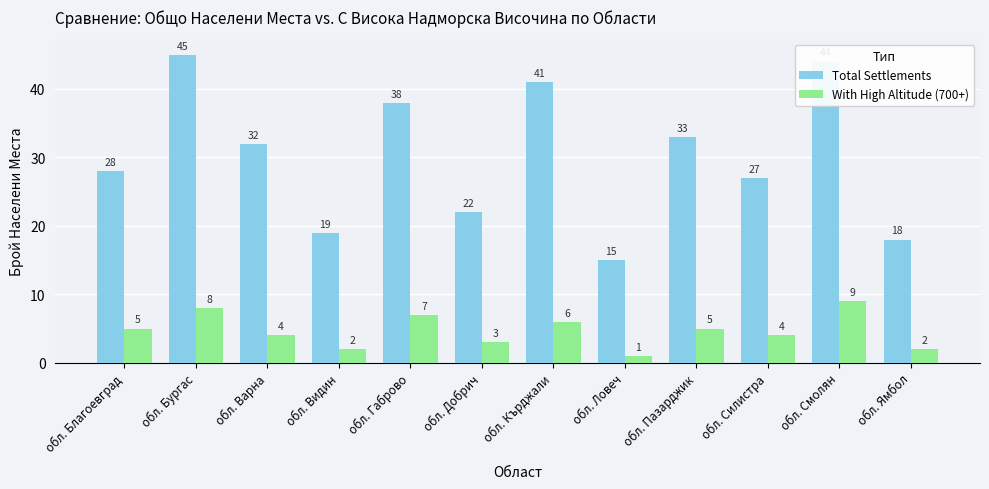

What is the spread (max minus min) of values at обл. Благоевград?

23